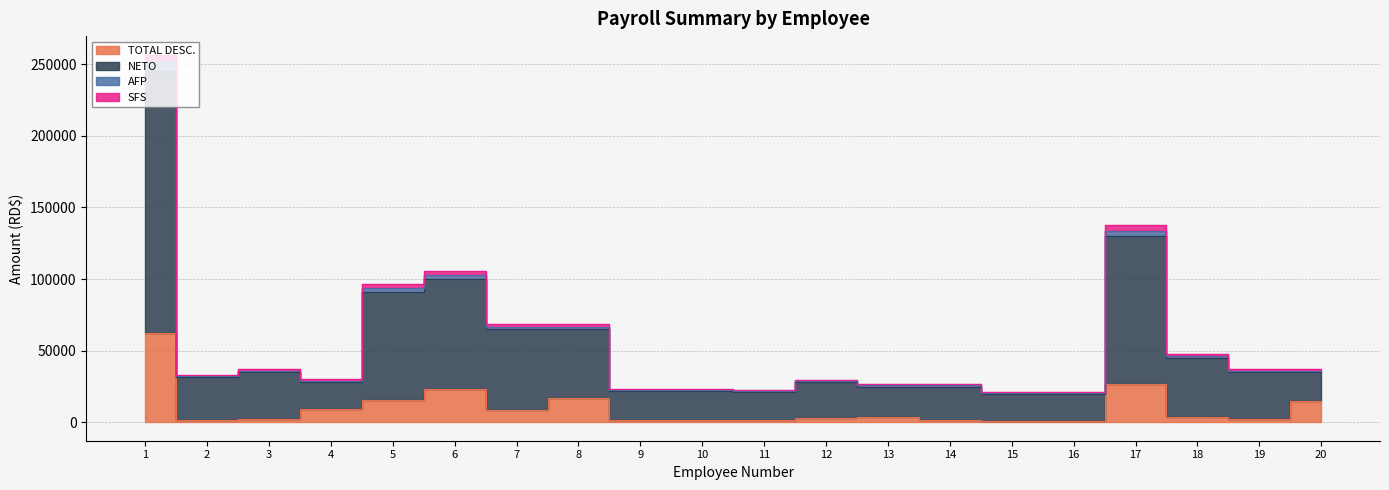

How many interior local peaks does the AFP series have?

4